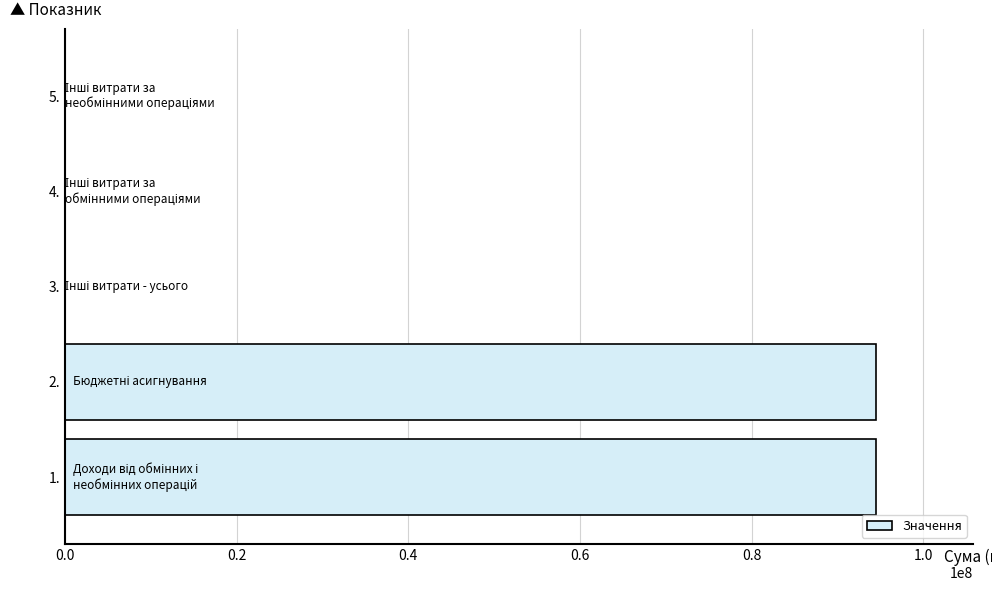

Are the bars grouped side by side (vs. stacked)?

No